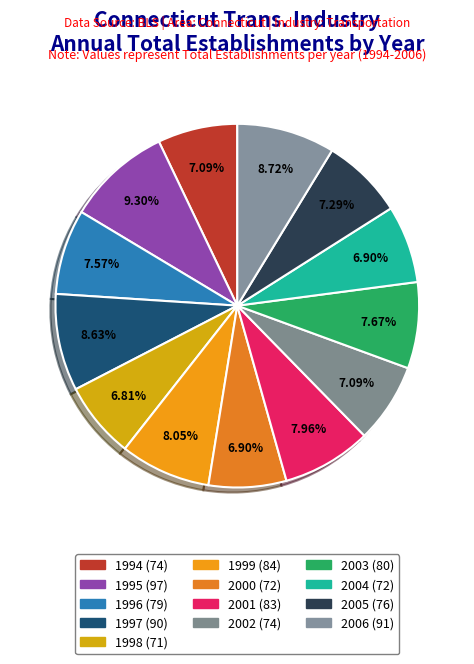

Count the number of slices in the pie.

13